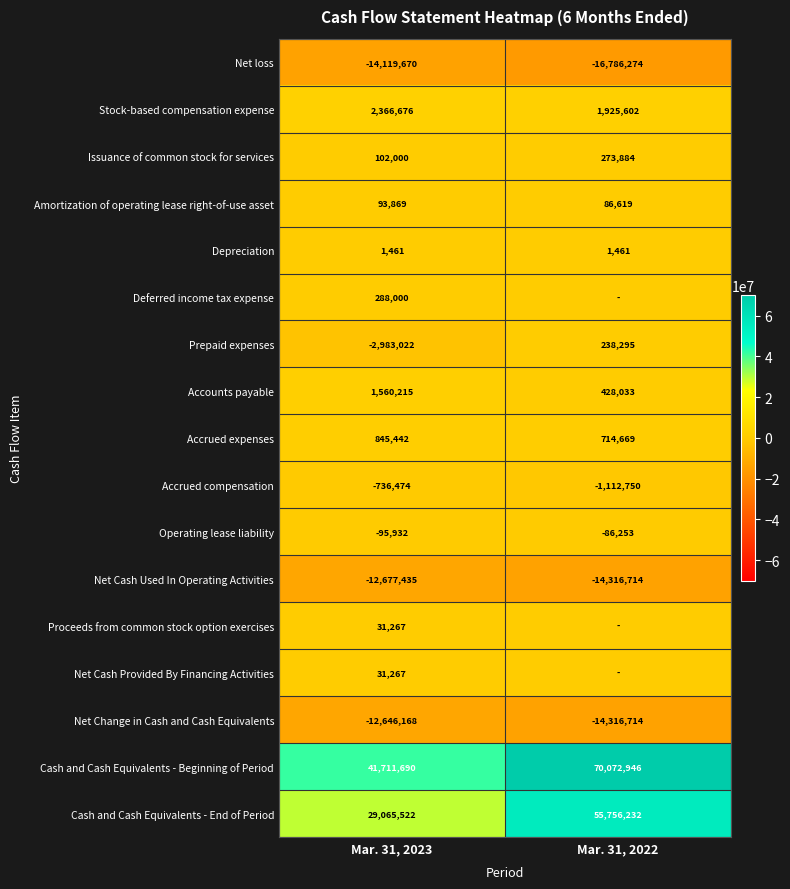

Which category has the highest value in the Amortization of operating lease right-of-use asset series?

Mar. 31, 2023